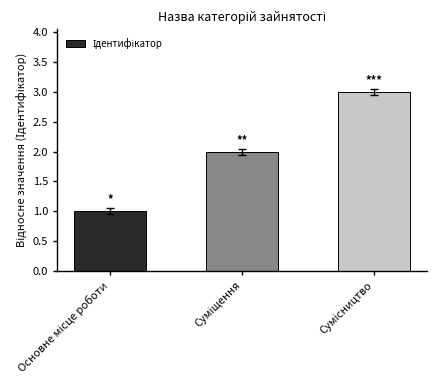

What is the sum of all values?

6